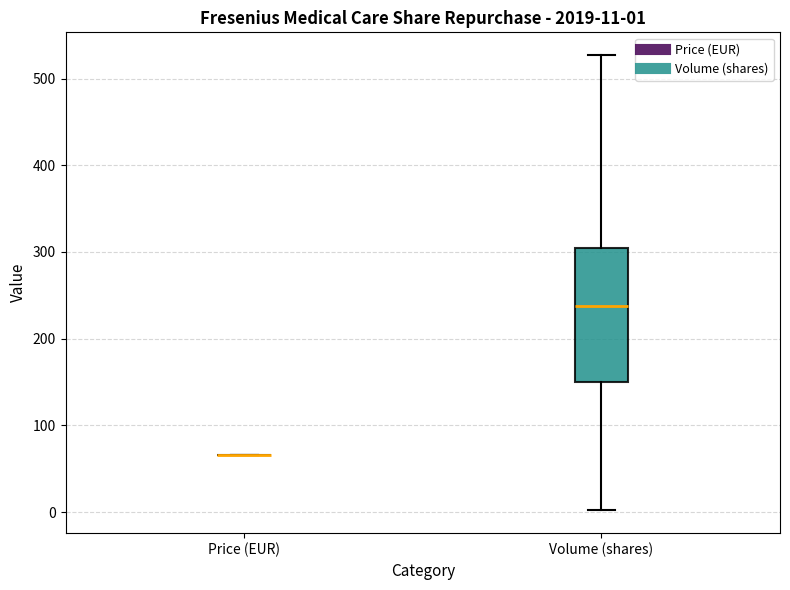

Comparing the boxes themselves (not the whiskers), which one is the tallest?

Volume (shares)